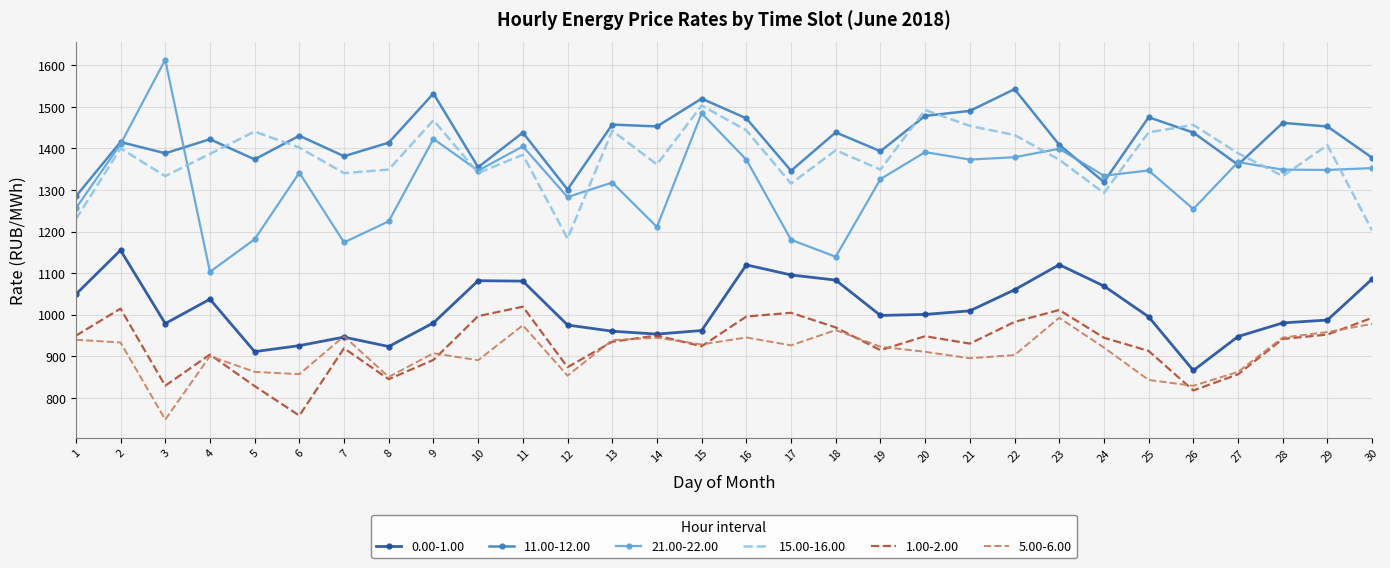

Is it true that 0.00-1.00 equals 236.2 at 20?

False